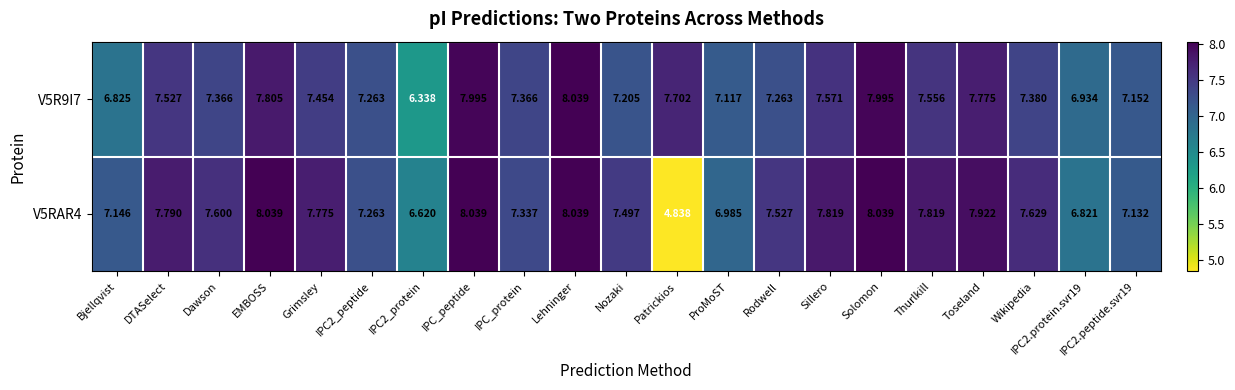

Which series has the widest spread of values?

V5RAR4